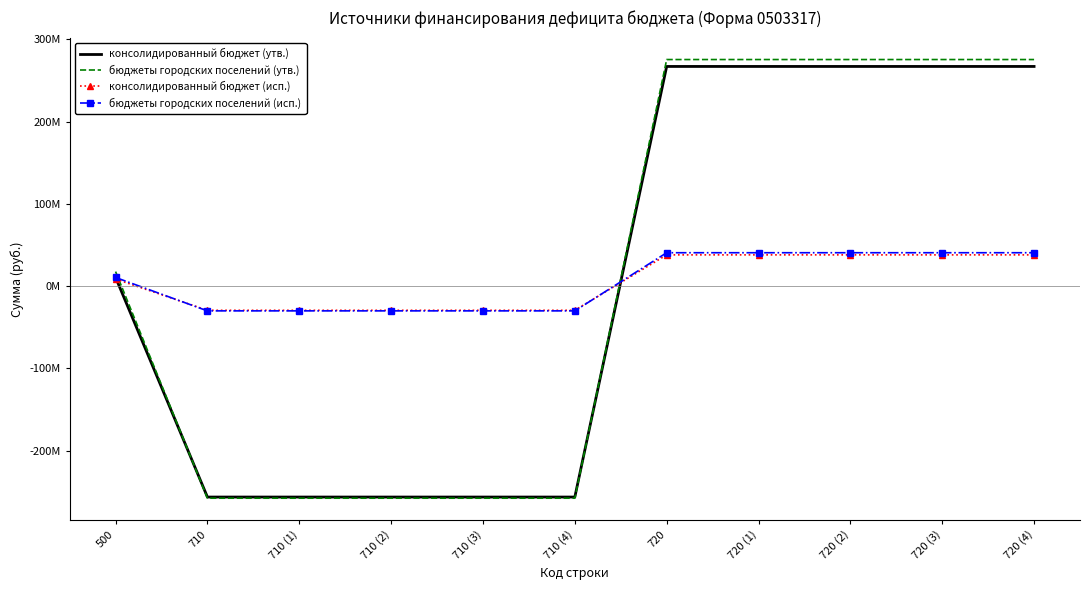

What is the total value across all series at 720?

620995419.3